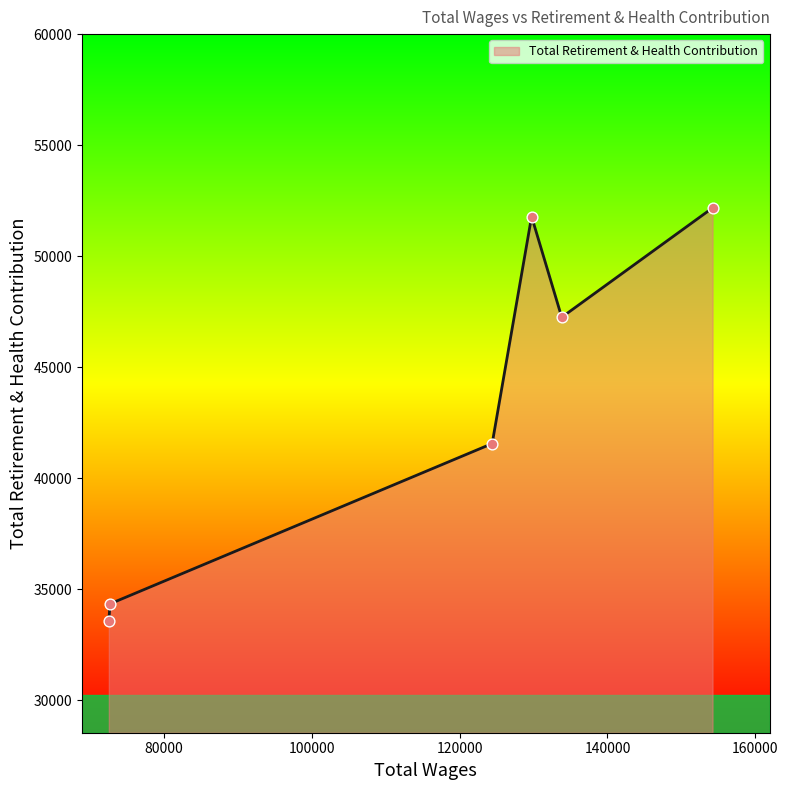

What is the smallest value displayed?

33587